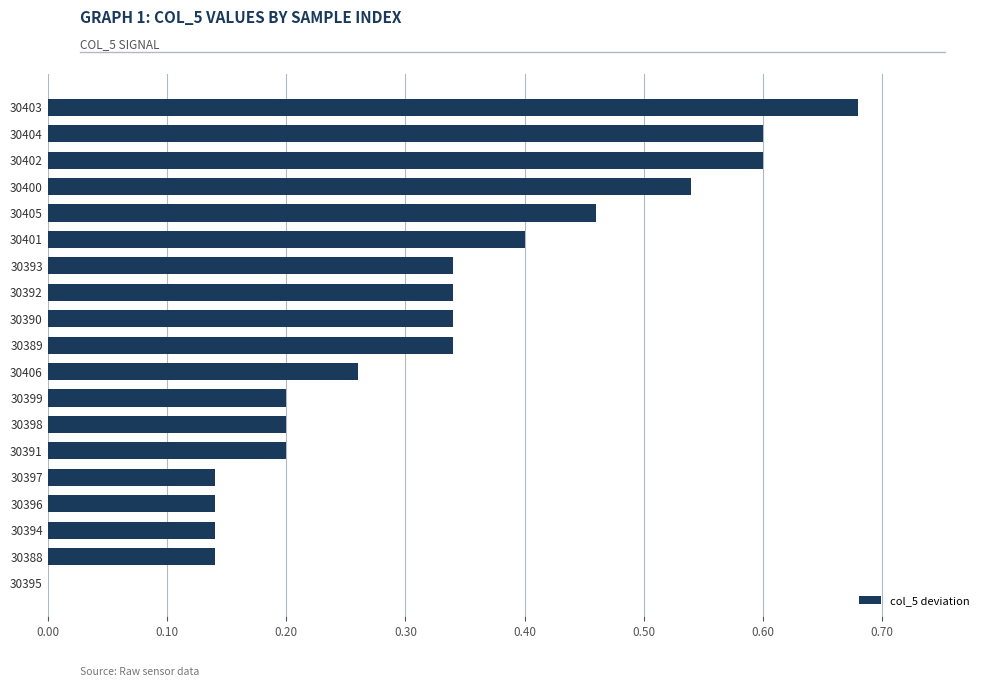

What is the change in value from 30406 to 30404?

+0.3